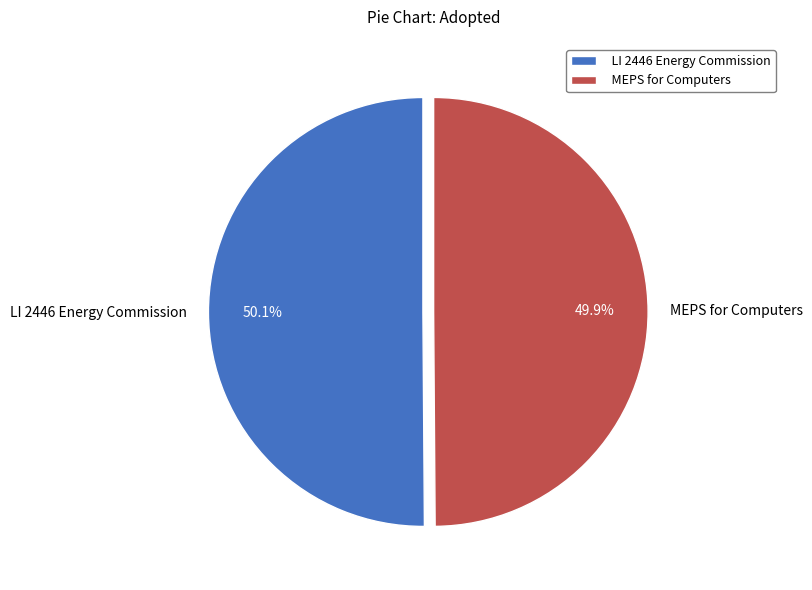

What is the ratio of the value at MEPS for Computers to the value at LI 2446 Energy Commission?

1.0